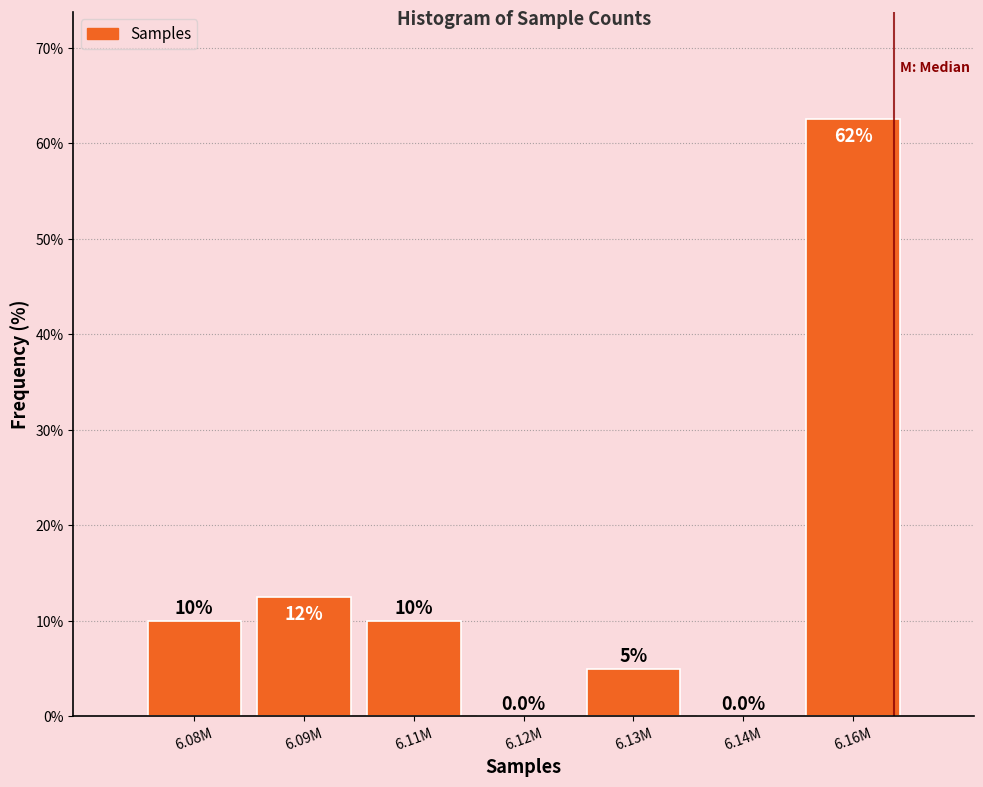

Reading right to left, transcribe all the data shown in this chart.

6.16M=62.5	6.14M=0.0	6.13M=5.0	6.12M=0.0	6.11M=10.0	6.09M=12.5	6.08M=10.0